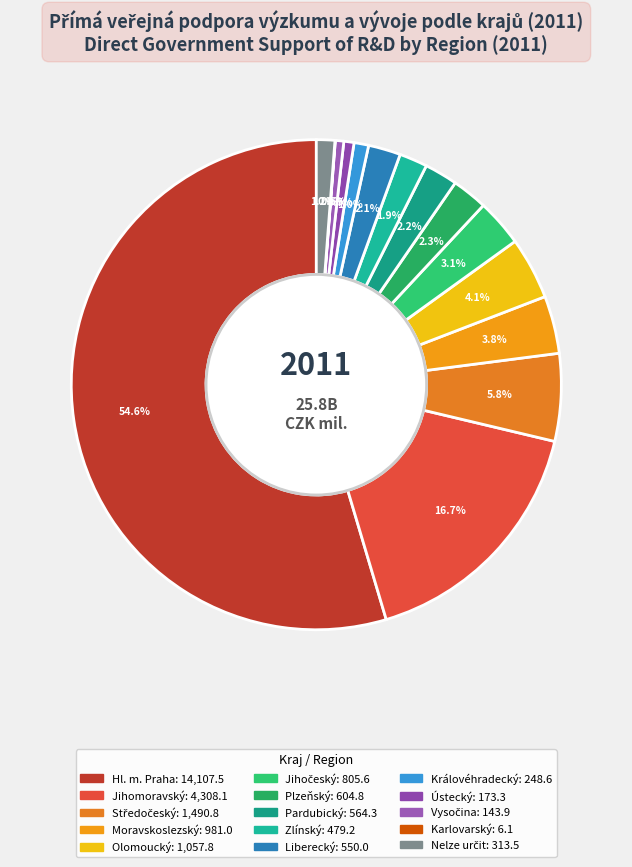

Which category has the biggest portion of the pie?

Hl. m. Praha